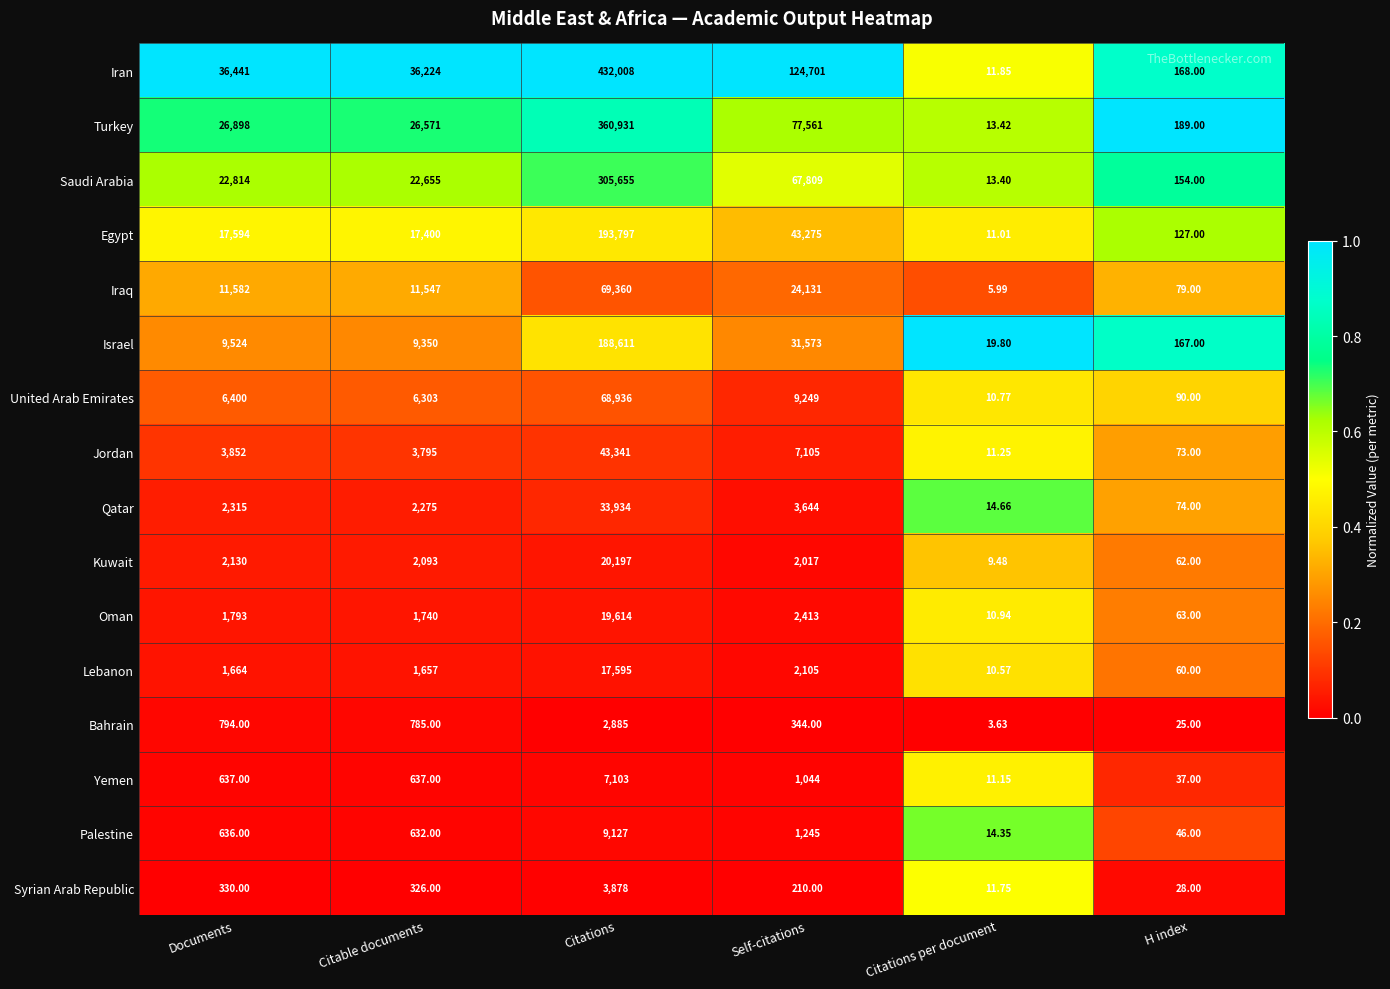

Rank the series by their maximum value, from lowest to highest.

Bahrain, Syrian Arab Republic, Yemen, Palestine, Lebanon, Oman, Kuwait, Qatar, Jordan, United Arab Emirates, Iraq, Israel, Egypt, Saudi Arabia, Turkey, Iran